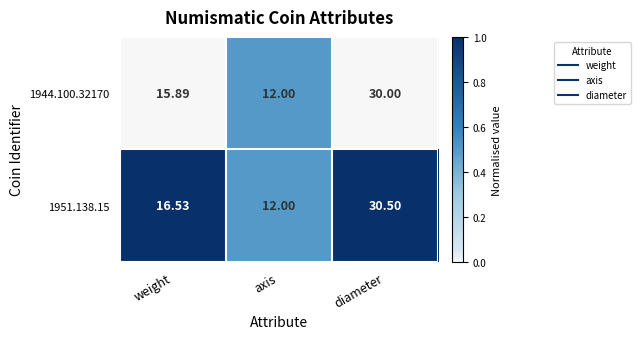

List the labels in order of 1944.100.32170 value, smallest first.

axis, weight, diameter